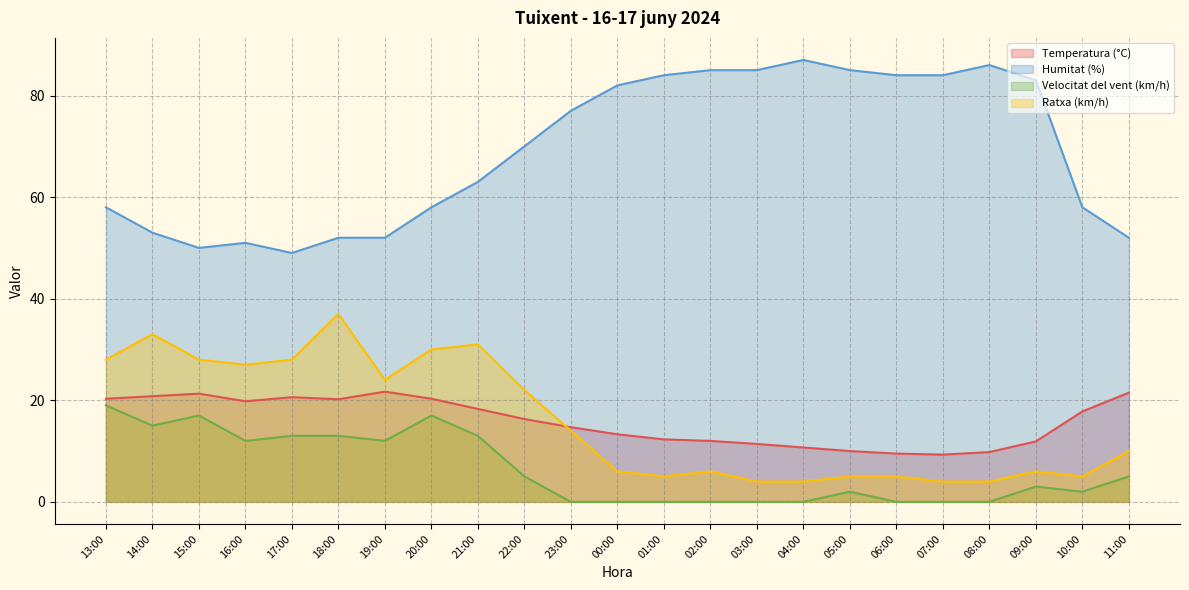

True or false: Ratxa (km/h) and Humitat (%) cross at least once.

False